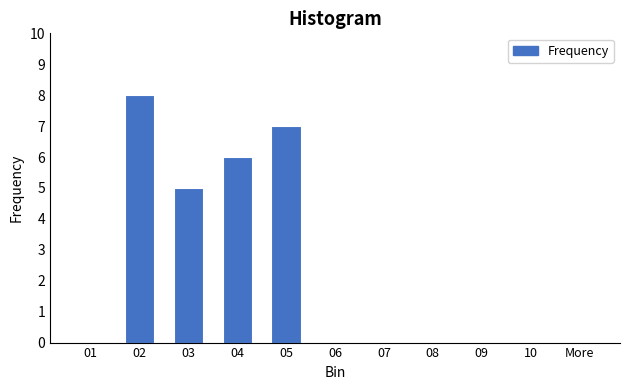

Reading right to left, extract all data points from this chart.

More=0	10=0	09=0	08=0	07=0	06=0	05=7	04=6	03=5	02=8	01=0